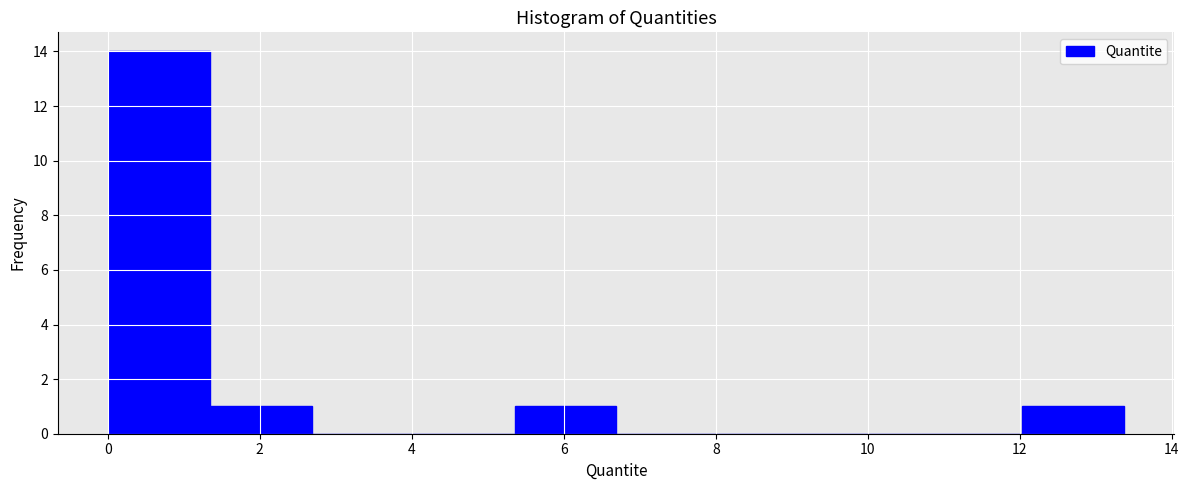

Over which range of the x-axis is the bar tallest?

0.0 to 1.4